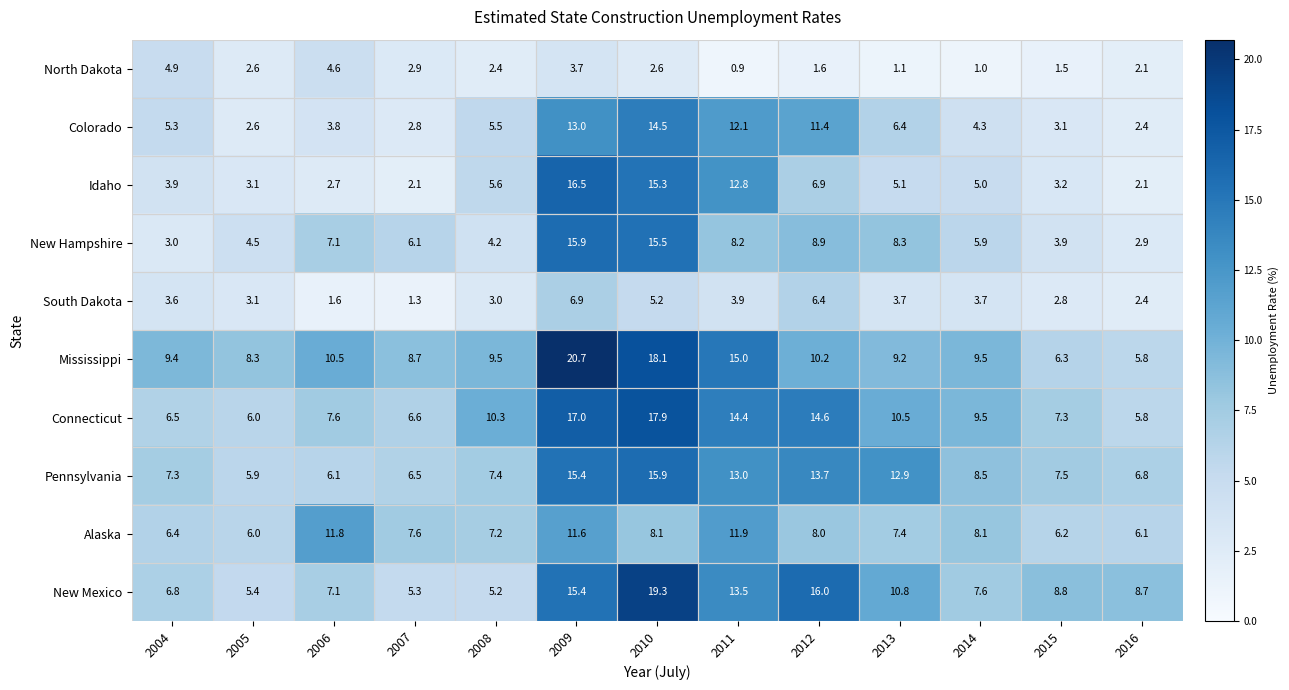

What is the smallest value displayed?

0.9